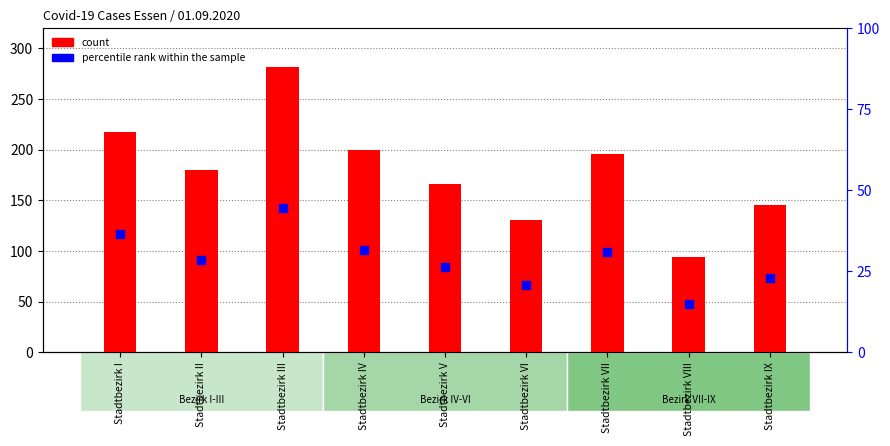

Which series reaches the maximum Y coordinate?

count